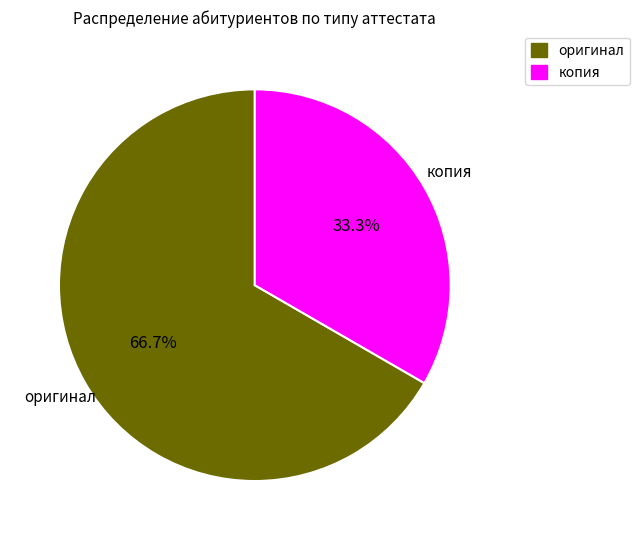

What percentage do оригинал and копия together represent?

100.0%